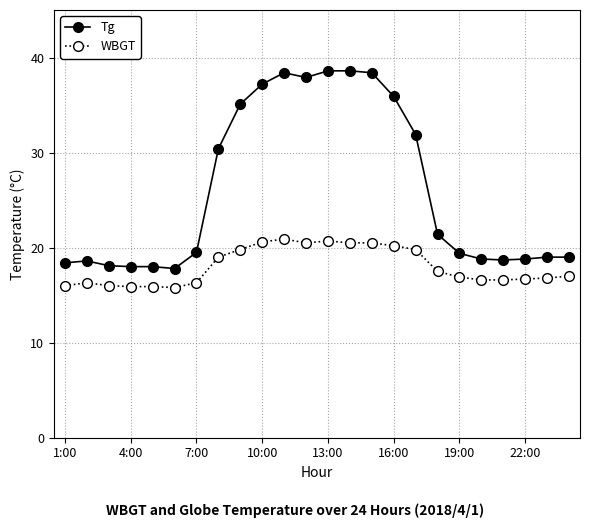

What is the value of the Tg point at the 14th from the left?

38.6